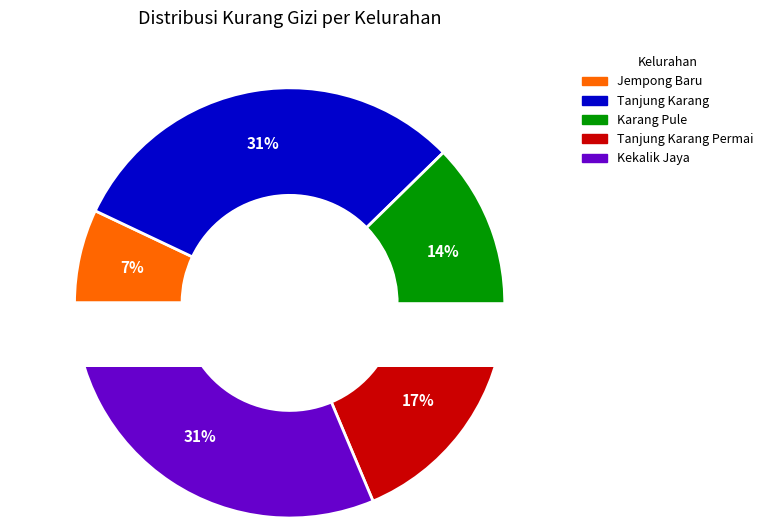

Does any single category account for the majority?

No